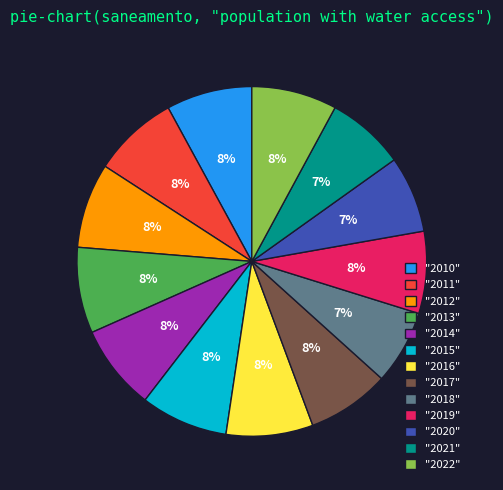

Between "2020" and "2017", which is larger?

"2017"